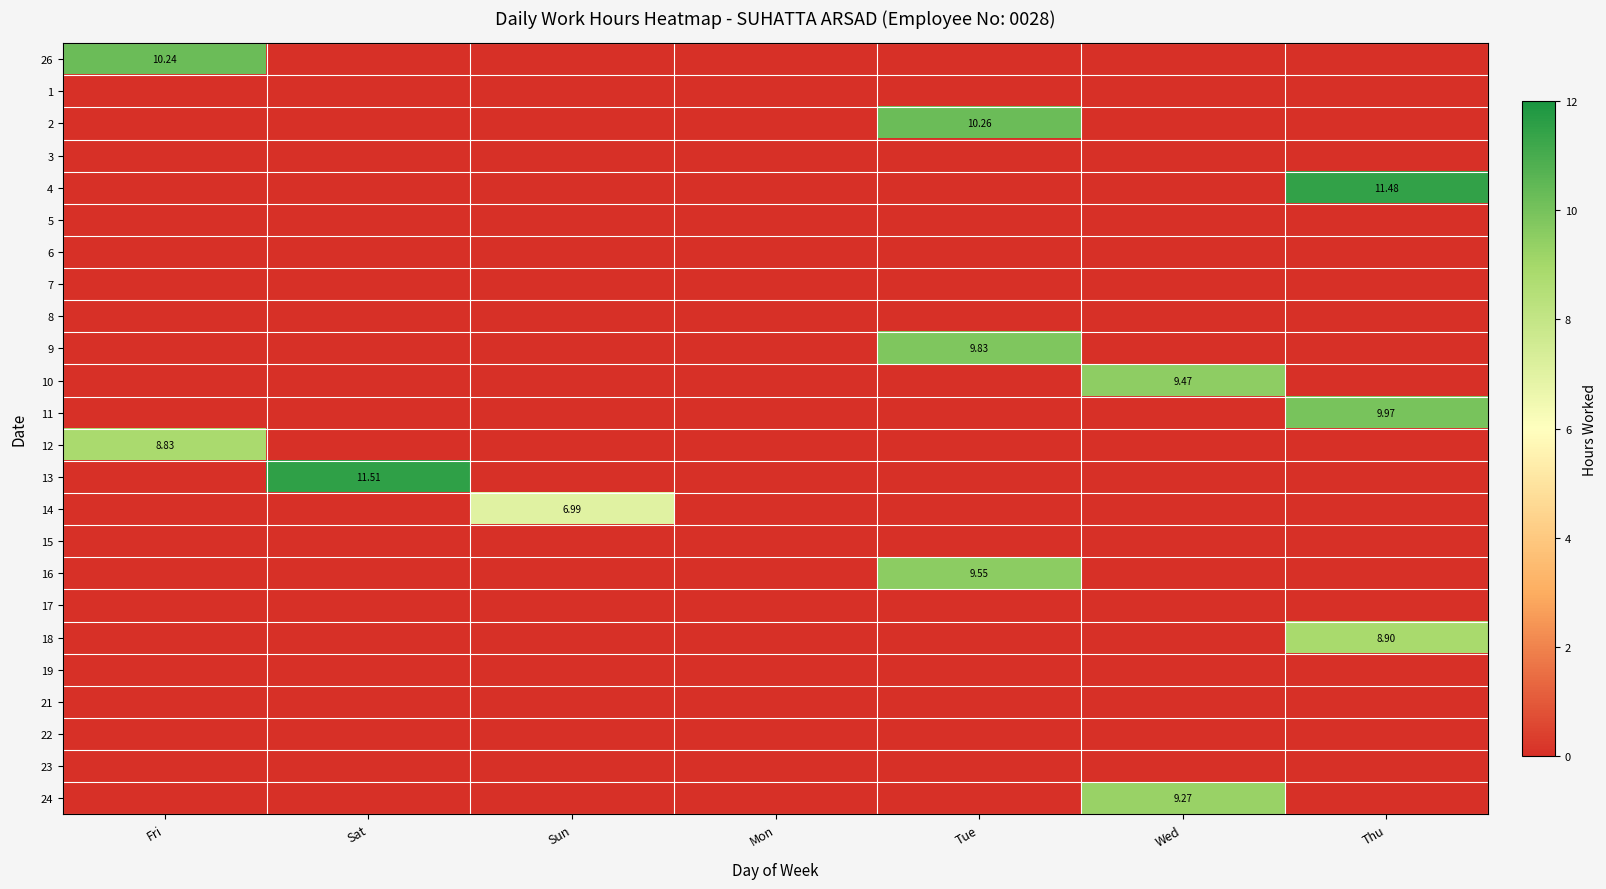

Rank the categories by 12 value from lowest to highest.

Sat, Sun, Mon, Tue, Wed, Thu, Fri